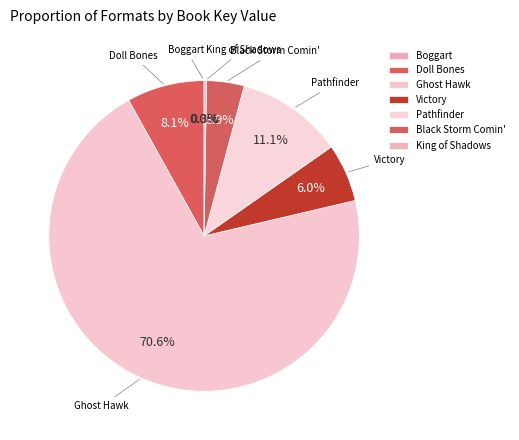

Is there a majority slice in this chart?

Yes